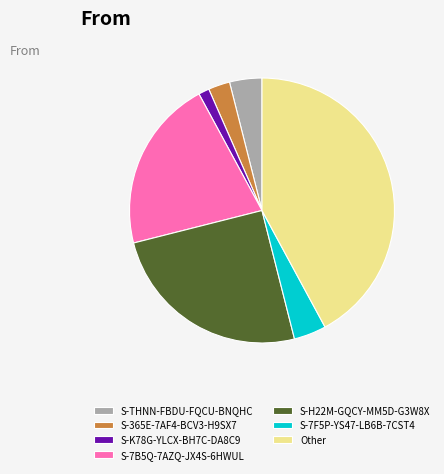

Between S-THNN-FBDU-FQCU-BNQHC and S-7B5Q-7AZQ-JX4S-6HWUL, which is larger?

S-7B5Q-7AZQ-JX4S-6HWUL